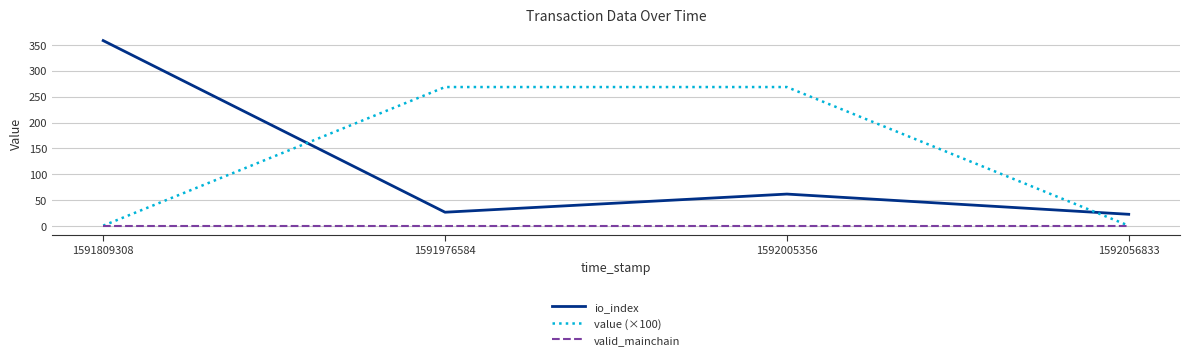

Reading left to right, what are all the values shown in this chart?

io_index: 358.0	27.0	62.0	23.0
value (×100): 1.0	268.4	268.4	1.0
valid_mainchain: 1.0	1.0	1.0	1.0